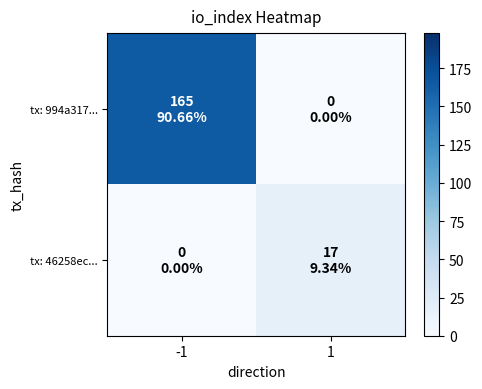

Reading left to right, extract all data points from this chart.

tx: 994a317...: -1=165	1=0
tx: 46258ec...: -1=0	1=17